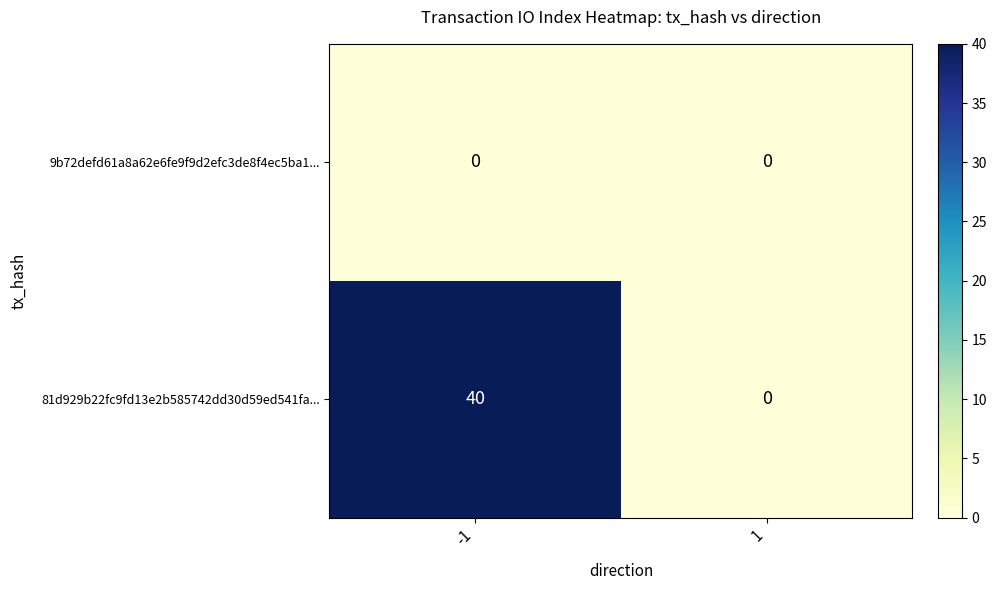

At which category is the sum across all series the highest?

-1